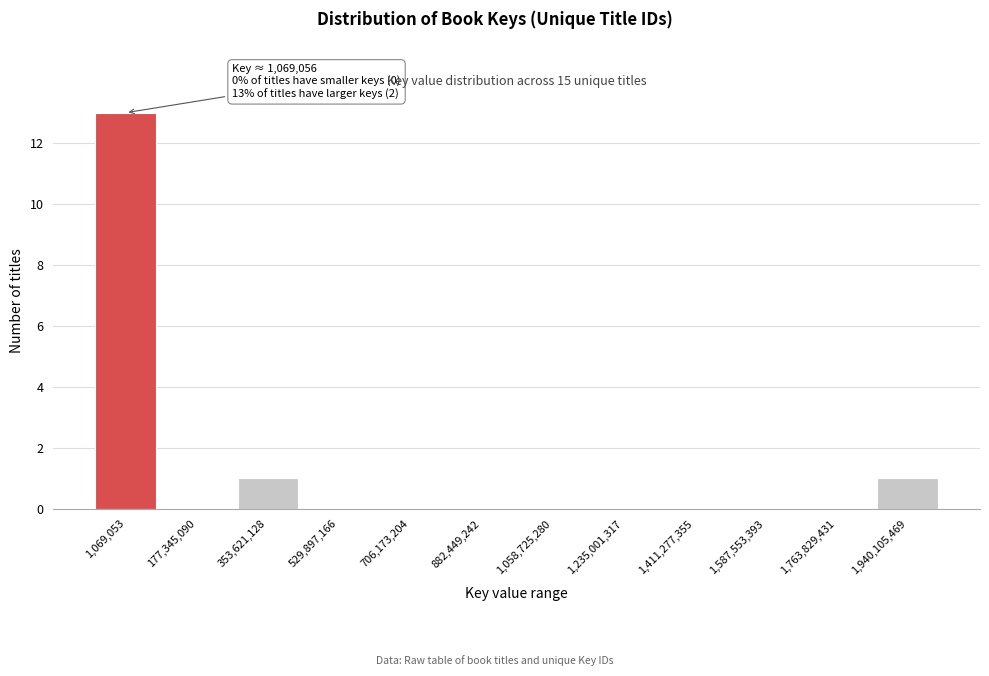

Reading left to right, extract all data points from this chart.

1,069,053=13	177,345,090=0	353,621,128=1	529,897,166=0	706,173,204=0	882,449,242=0	1,058,725,280=0	1,235,001,317=0	1,411,277,355=0	1,587,553,393=0	1,763,829,431=0	1,940,105,469=1